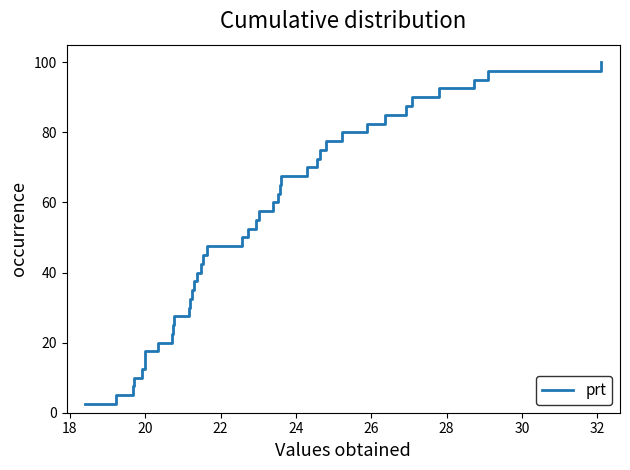

What is the smallest value displayed?

2.5